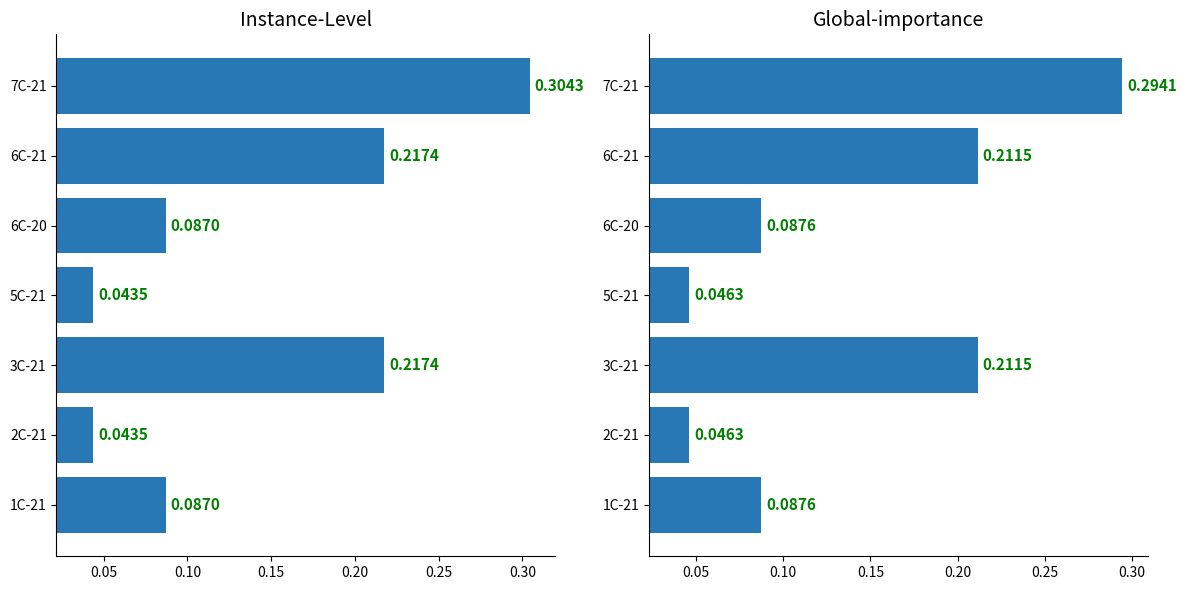

Rank the series by their average value, from lowest to highest.

Global-importance, Instance-Level